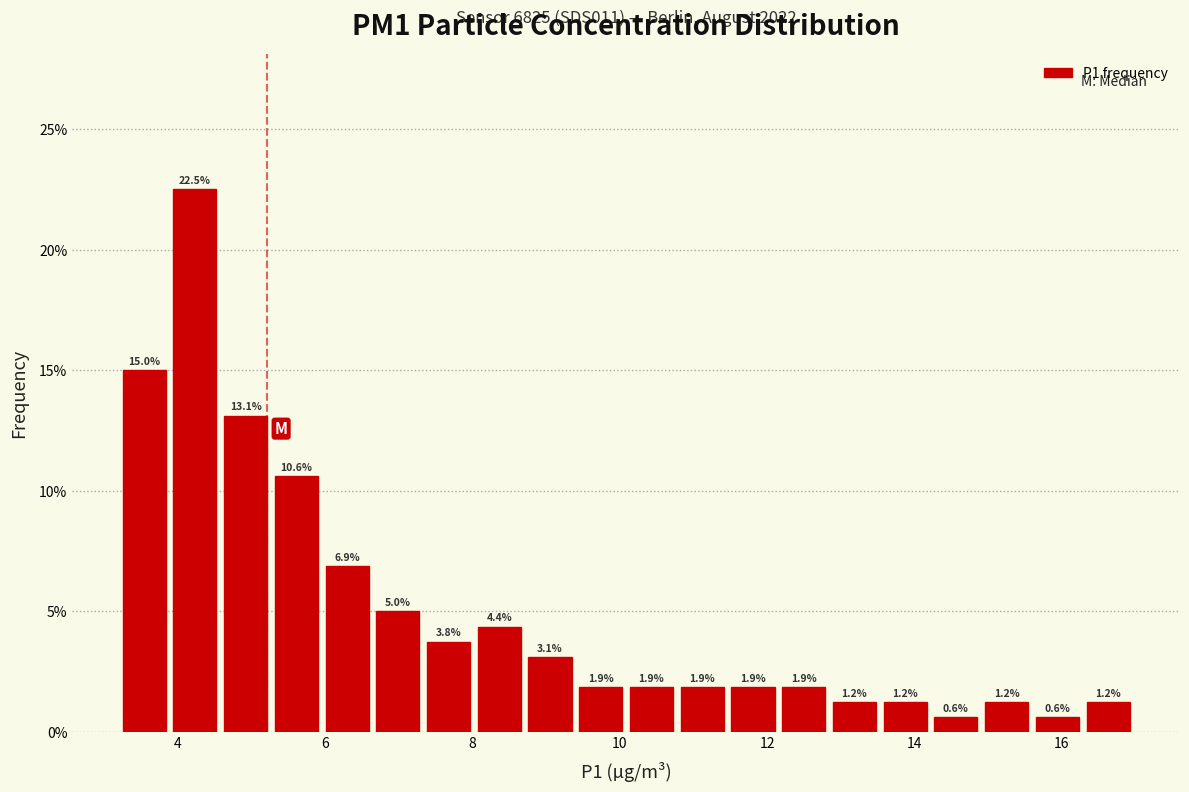

Read against the x-axis, roughly where is the centre of the tallest bar?

4.2